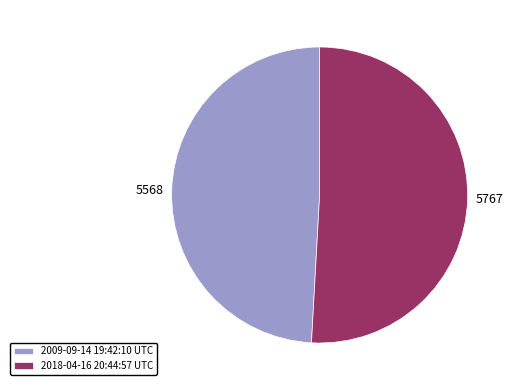

Is it true that 2009-09-14 19:42:10 UTC is 49% of the pie?

True